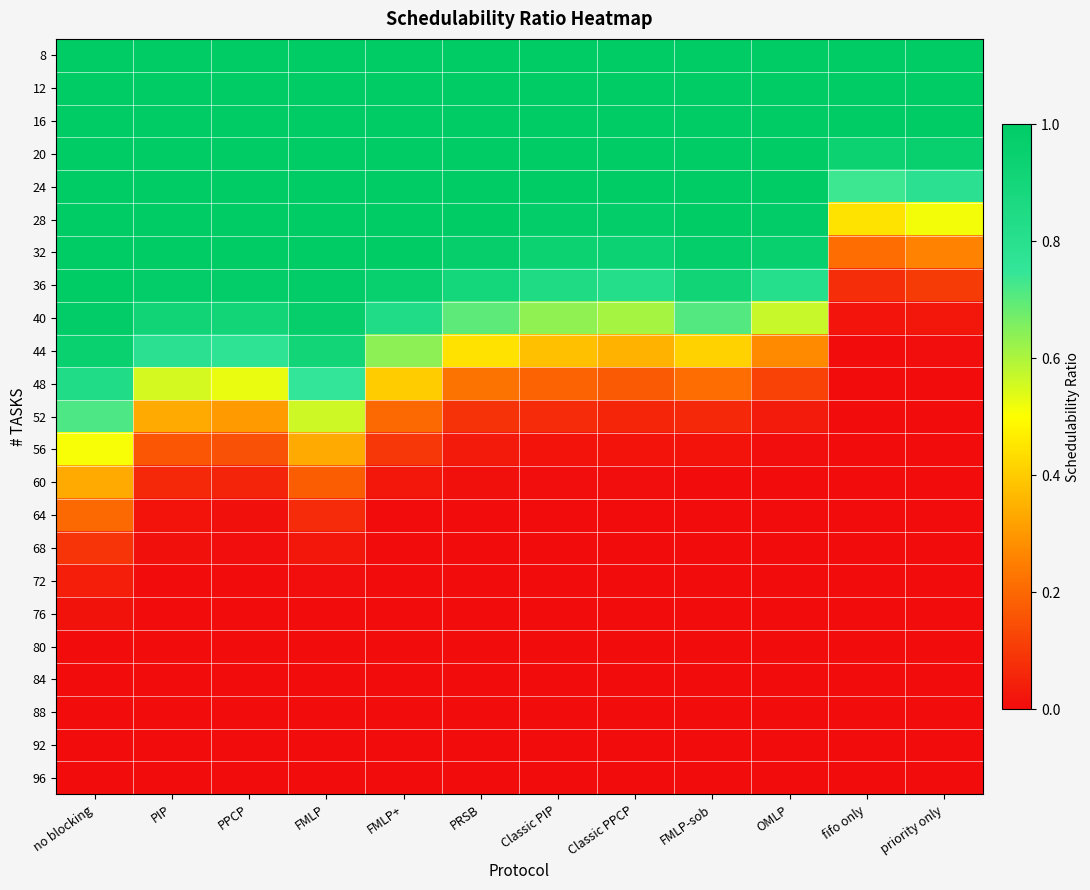

Reading left to right, what are all the values shown in this chart?

8: no blocking=1.0	PIP=1.0	PPCP=1.0	FMLP=1.0	FMLP+=1.0	PRSB=1.0	Classic PIP=1.0	Classic PPCP=1.0	FMLP-sob=1.0	OMLP=1.0	fifo only=1.0	priority only=1.0
12: no blocking=1.0	PIP=1.0	PPCP=1.0	FMLP=1.0	FMLP+=1.0	PRSB=1.0	Classic PIP=1.0	Classic PPCP=1.0	FMLP-sob=1.0	OMLP=1.0	fifo only=1.0	priority only=1.0
16: no blocking=1.0	PIP=1.0	PPCP=1.0	FMLP=1.0	FMLP+=1.0	PRSB=1.0	Classic PIP=1.0	Classic PPCP=1.0	FMLP-sob=1.0	OMLP=1.0	fifo only=1.0	priority only=1.0
20: no blocking=1.0	PIP=1.0	PPCP=1.0	FMLP=1.0	FMLP+=1.0	PRSB=1.0	Classic PIP=1.0	Classic PPCP=1.0	FMLP-sob=1.0	OMLP=1.0	fifo only=0.9	priority only=1.0
24: no blocking=1.0	PIP=1.0	PPCP=1.0	FMLP=1.0	FMLP+=1.0	PRSB=1.0	Classic PIP=1.0	Classic PPCP=1.0	FMLP-sob=1.0	OMLP=1.0	fifo only=0.7	priority only=0.8
28: no blocking=1.0	PIP=1.0	PPCP=1.0	FMLP=1.0	FMLP+=1.0	PRSB=1.0	Classic PIP=1.0	Classic PPCP=1.0	FMLP-sob=1.0	OMLP=1.0	fifo only=0.4	priority only=0.5
32: no blocking=1.0	PIP=1.0	PPCP=1.0	FMLP=1.0	FMLP+=1.0	PRSB=1.0	Classic PIP=0.9	Classic PPCP=0.9	FMLP-sob=1.0	OMLP=1.0	fifo only=0.2	priority only=0.3
36: no blocking=1.0	PIP=1.0	PPCP=1.0	FMLP=1.0	FMLP+=1.0	PRSB=0.9	Classic PIP=0.8	Classic PPCP=0.8	FMLP-sob=0.9	OMLP=0.8	fifo only=0.1	priority only=0.1
40: no blocking=1.0	PIP=0.9	PPCP=0.9	FMLP=1.0	FMLP+=0.8	PRSB=0.7	Classic PIP=0.6	Classic PPCP=0.6	FMLP-sob=0.7	OMLP=0.6	fifo only=0.0	priority only=0.0
44: no blocking=0.9	PIP=0.8	PPCP=0.8	FMLP=0.9	FMLP+=0.6	PRSB=0.4	Classic PIP=0.4	Classic PPCP=0.3	FMLP-sob=0.4	OMLP=0.3	fifo only=0.0	priority only=0.0
48: no blocking=0.8	PIP=0.6	PPCP=0.5	FMLP=0.8	FMLP+=0.4	PRSB=0.2	Classic PIP=0.2	Classic PPCP=0.2	FMLP-sob=0.2	OMLP=0.1	fifo only=0.0	priority only=0.0
52: no blocking=0.7	PIP=0.3	PPCP=0.3	FMLP=0.6	FMLP+=0.2	PRSB=0.1	Classic PIP=0.1	Classic PPCP=0.1	FMLP-sob=0.1	OMLP=0.0	fifo only=0.0	priority only=0.0
56: no blocking=0.5	PIP=0.2	PPCP=0.1	FMLP=0.3	FMLP+=0.1	PRSB=0.0	Classic PIP=0.0	Classic PPCP=0.0	FMLP-sob=0.0	OMLP=0.0	fifo only=0.0	priority only=0.0
60: no blocking=0.3	PIP=0.1	PPCP=0.1	FMLP=0.2	FMLP+=0.0	PRSB=0.0	Classic PIP=0.0	Classic PPCP=0.0	FMLP-sob=0.0	OMLP=0.0	fifo only=0.0	priority only=0.0
64: no blocking=0.2	PIP=0.0	PPCP=0.0	FMLP=0.1	FMLP+=0.0	PRSB=0.0	Classic PIP=0.0	Classic PPCP=0.0	FMLP-sob=0.0	OMLP=0.0	fifo only=0.0	priority only=0.0
68: no blocking=0.1	PIP=0.0	PPCP=0.0	FMLP=0.0	FMLP+=0.0	PRSB=0.0	Classic PIP=0.0	Classic PPCP=0.0	FMLP-sob=0.0	OMLP=0.0	fifo only=0.0	priority only=0.0
72: no blocking=0.0	PIP=0.0	PPCP=0.0	FMLP=0.0	FMLP+=0.0	PRSB=0.0	Classic PIP=0.0	Classic PPCP=0.0	FMLP-sob=0.0	OMLP=0.0	fifo only=0.0	priority only=0.0
76: no blocking=0.0	PIP=0.0	PPCP=0.0	FMLP=0.0	FMLP+=0.0	PRSB=0.0	Classic PIP=0.0	Classic PPCP=0.0	FMLP-sob=0.0	OMLP=0.0	fifo only=0.0	priority only=0.0
80: no blocking=0.0	PIP=0.0	PPCP=0.0	FMLP=0.0	FMLP+=0.0	PRSB=0.0	Classic PIP=0.0	Classic PPCP=0.0	FMLP-sob=0.0	OMLP=0.0	fifo only=0.0	priority only=0.0
84: no blocking=0.0	PIP=0.0	PPCP=0.0	FMLP=0.0	FMLP+=0.0	PRSB=0.0	Classic PIP=0.0	Classic PPCP=0.0	FMLP-sob=0.0	OMLP=0.0	fifo only=0.0	priority only=0.0
88: no blocking=0.0	PIP=0.0	PPCP=0.0	FMLP=0.0	FMLP+=0.0	PRSB=0.0	Classic PIP=0.0	Classic PPCP=0.0	FMLP-sob=0.0	OMLP=0.0	fifo only=0.0	priority only=0.0
92: no blocking=0.0	PIP=0.0	PPCP=0.0	FMLP=0.0	FMLP+=0.0	PRSB=0.0	Classic PIP=0.0	Classic PPCP=0.0	FMLP-sob=0.0	OMLP=0.0	fifo only=0.0	priority only=0.0
96: no blocking=0.0	PIP=0.0	PPCP=0.0	FMLP=0.0	FMLP+=0.0	PRSB=0.0	Classic PIP=0.0	Classic PPCP=0.0	FMLP-sob=0.0	OMLP=0.0	fifo only=0.0	priority only=0.0